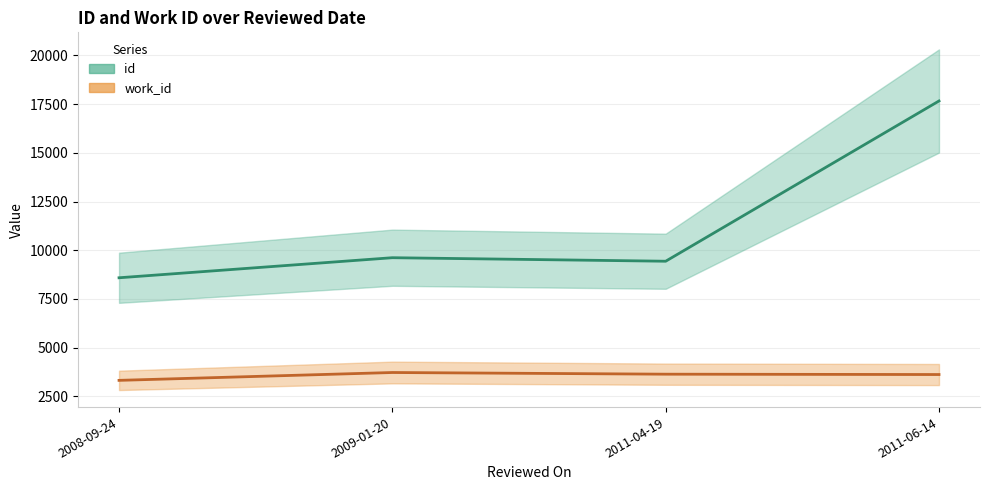

True or false: work_id and id intersect in this chart.

False